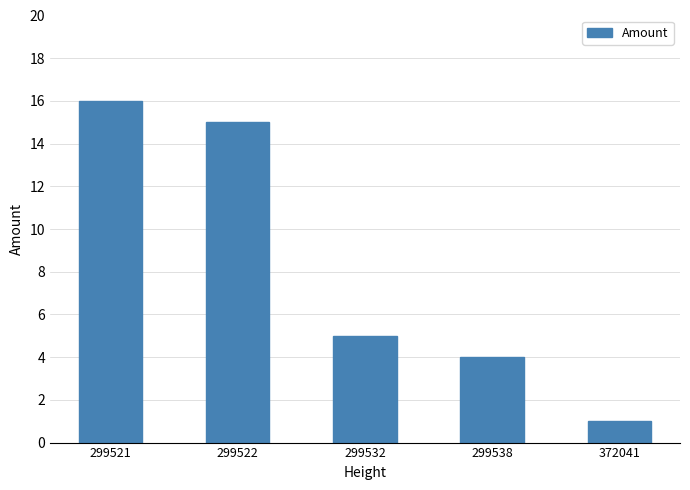

What is the maximum value shown in the chart?

16